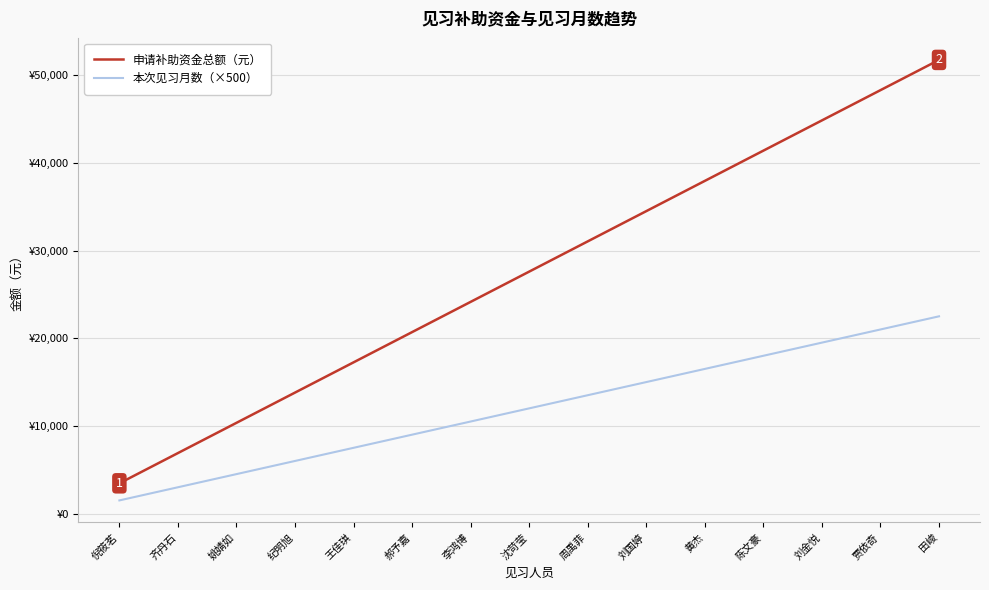

Reading left to right, transcribe all the data shown in this chart.

申请补助资金总额（元）: 倪筱茗=3450	齐丹石=6900	姚婧如=10350	纪明旭=13800	王佳琪=17250	郝予嘉=20700	李鸿博=24150	沈苛莹=27600	周禹菲=31050	刘国婷=34500	黄杰=37950	陈文豪=41400	刘金悦=44850	贾依奇=48300	田峻=51750
本次见习月数（×500）: 倪筱茗=1500	齐丹石=3000	姚婧如=4500	纪明旭=6000	王佳琪=7500	郝予嘉=9000	李鸿博=10500	沈苛莹=12000	周禹菲=13500	刘国婷=15000	黄杰=16500	陈文豪=18000	刘金悦=19500	贾依奇=21000	田峻=22500